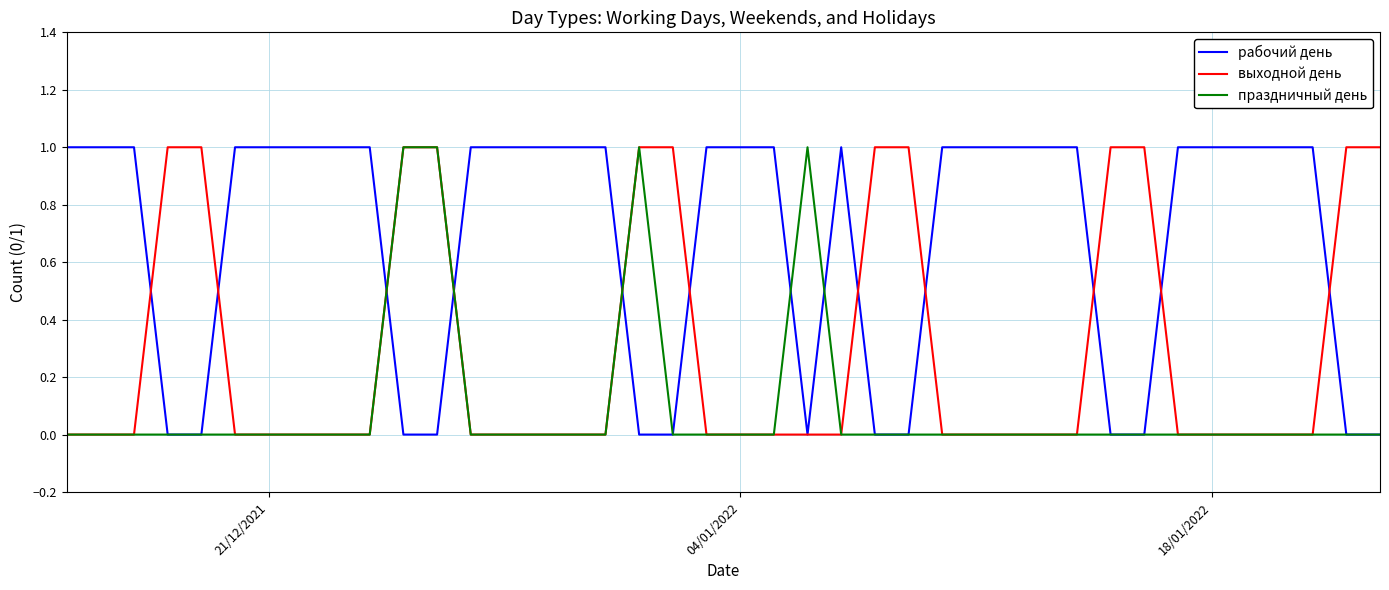

Rank the series by their average value, from lowest to highest.

праздничный день, выходной день, рабочий день